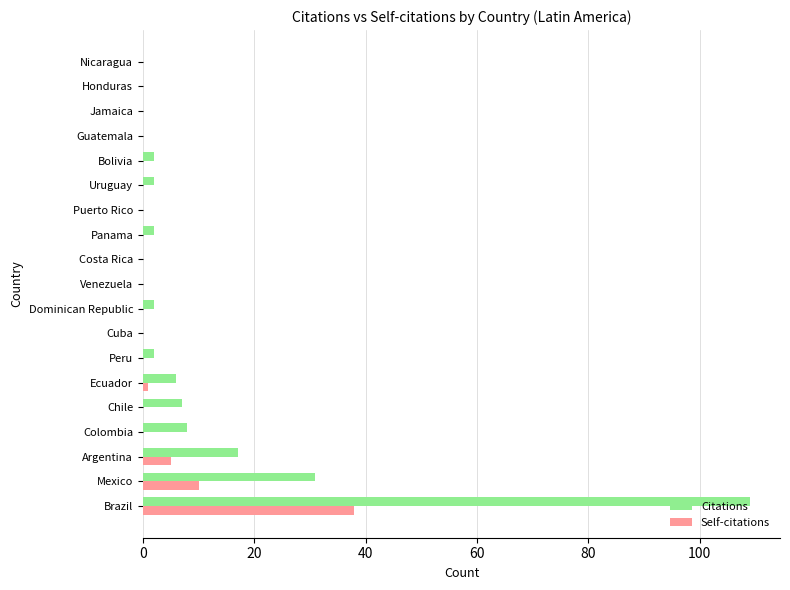

Is it true that Self-citations equals 10 at Mexico?

True